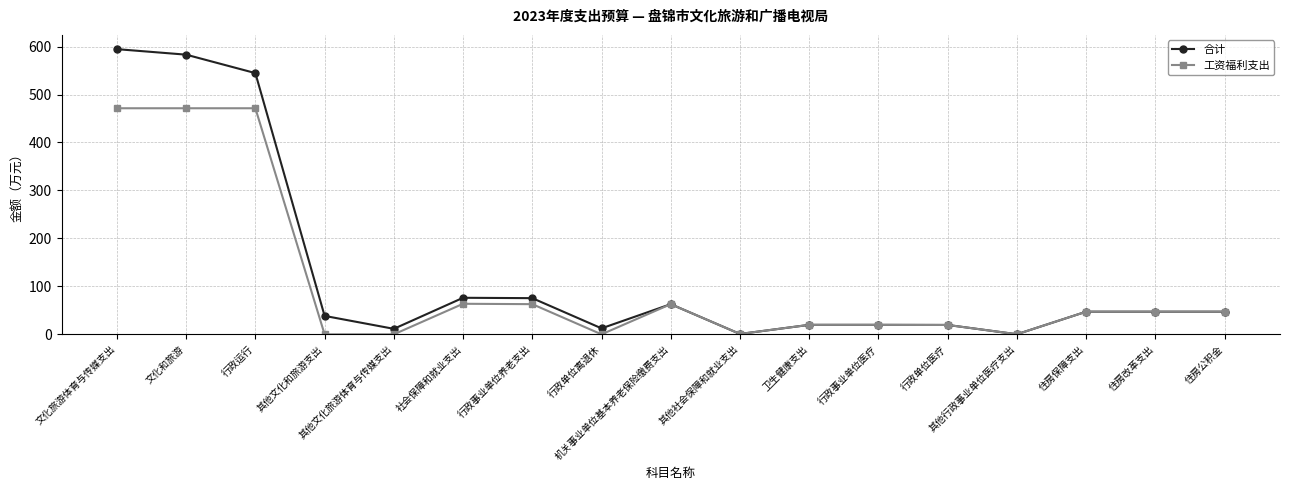

At which category does 合计 reach its first local valley?

其他文化旅游体育与传媒支出